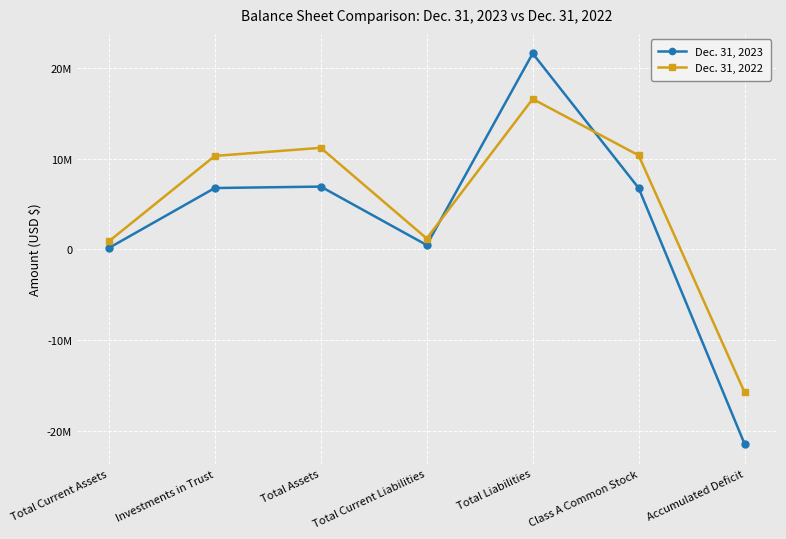

What are all the series names shown in the legend?

Dec. 31, 2023, Dec. 31, 2022